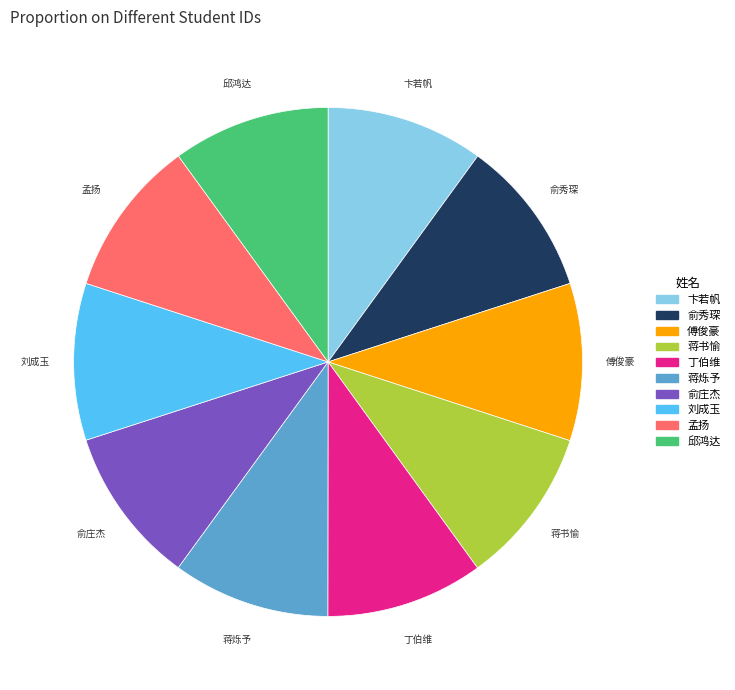

Is the sum of 刘成玉 and 卞若帆 greater than half?

No